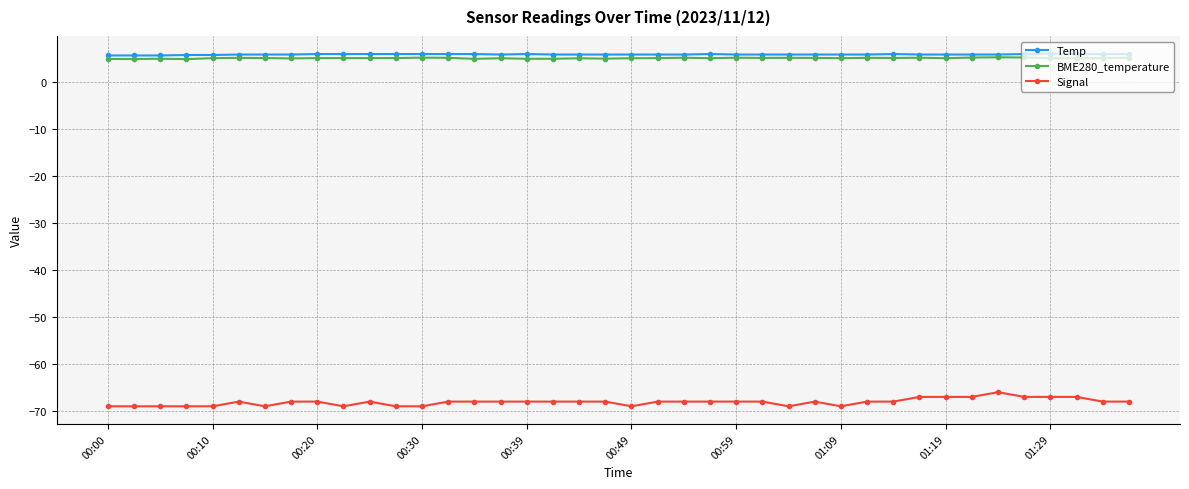

What is the difference between the second highest and second lowest values in the BME280_temperature series?

0.3